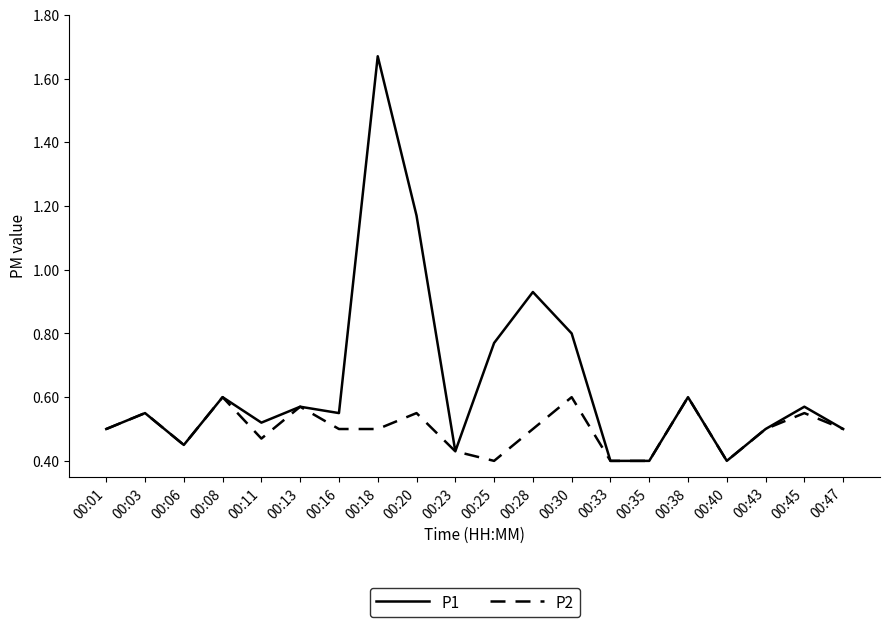

Does the chart have visible grid lines?

No